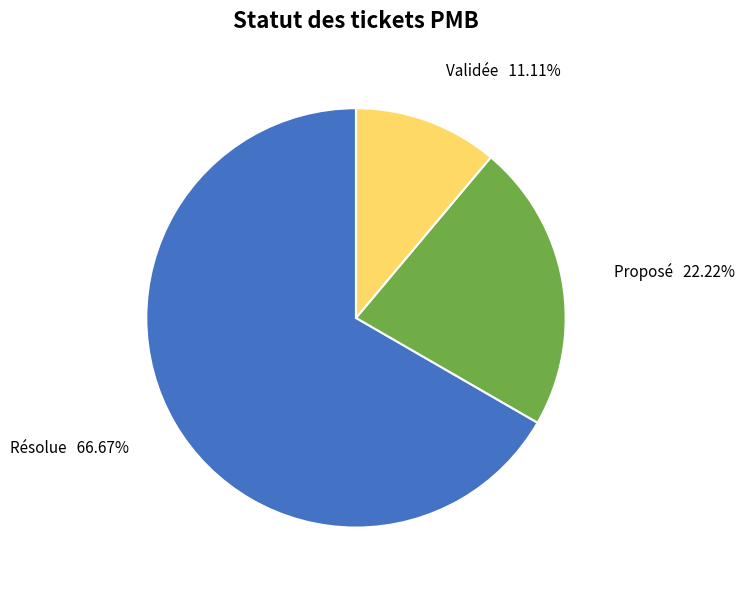

Is it true that Proposé is 37% of the pie?

False